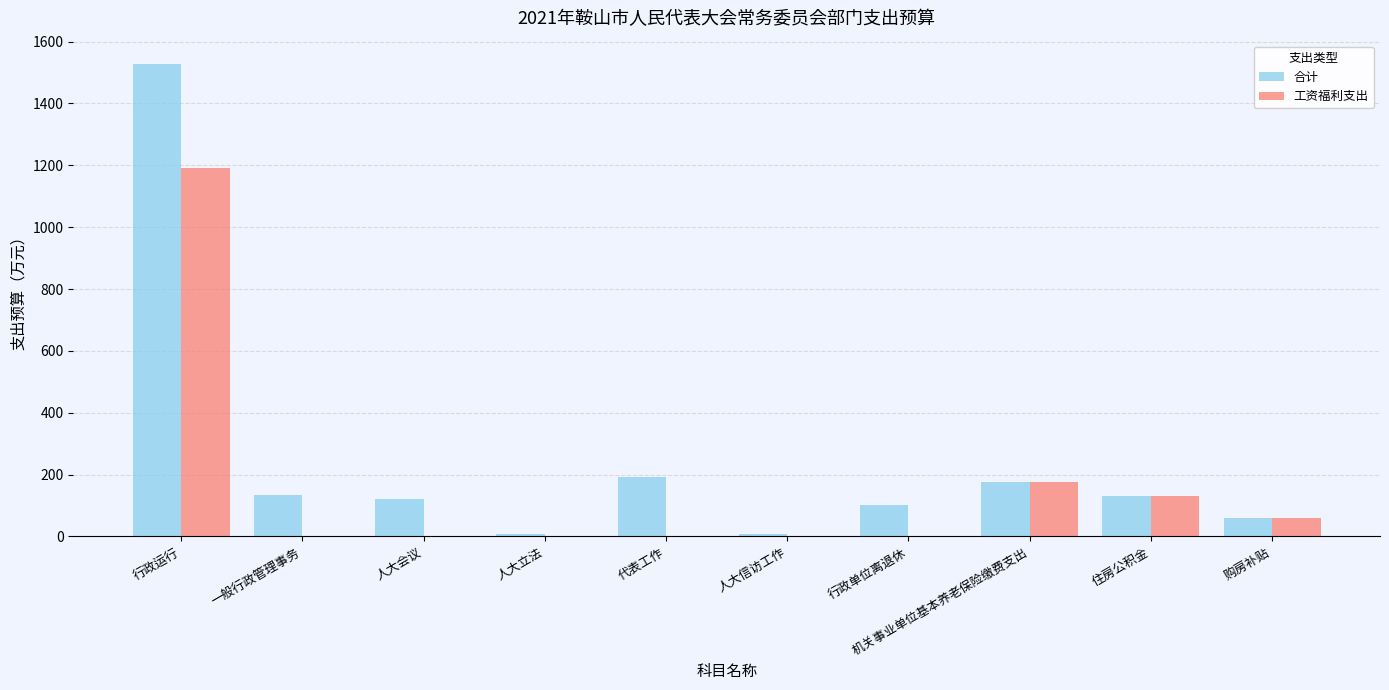

Is it true that 工资福利支出 equals -507.0 at 人大立法?

False